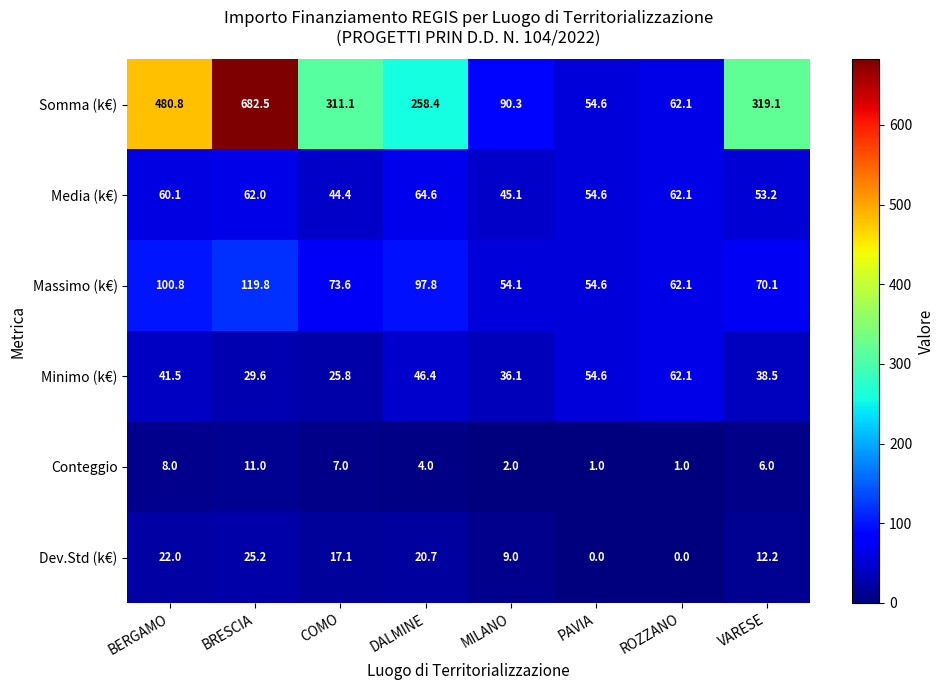

At which label is Dev.Std (k€) closest to 12?

VARESE